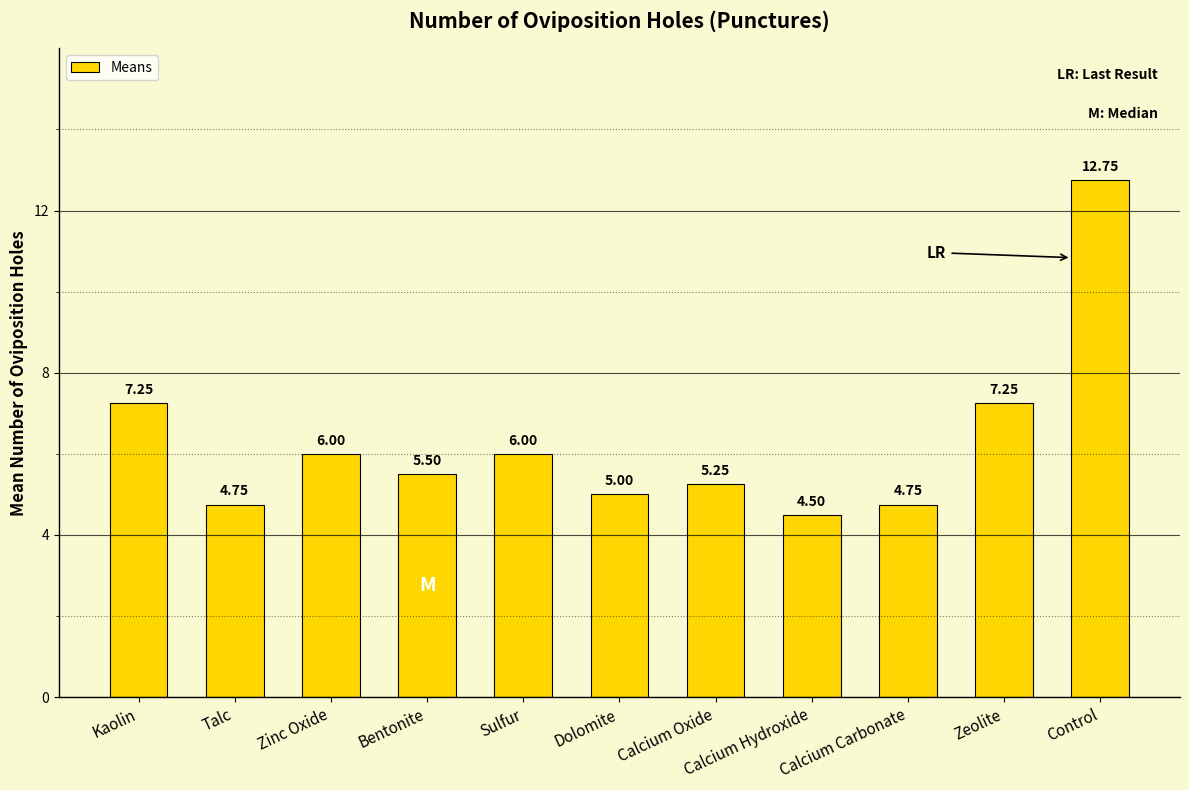

What is the sum of the values at Talc and Kaolin?

12.0